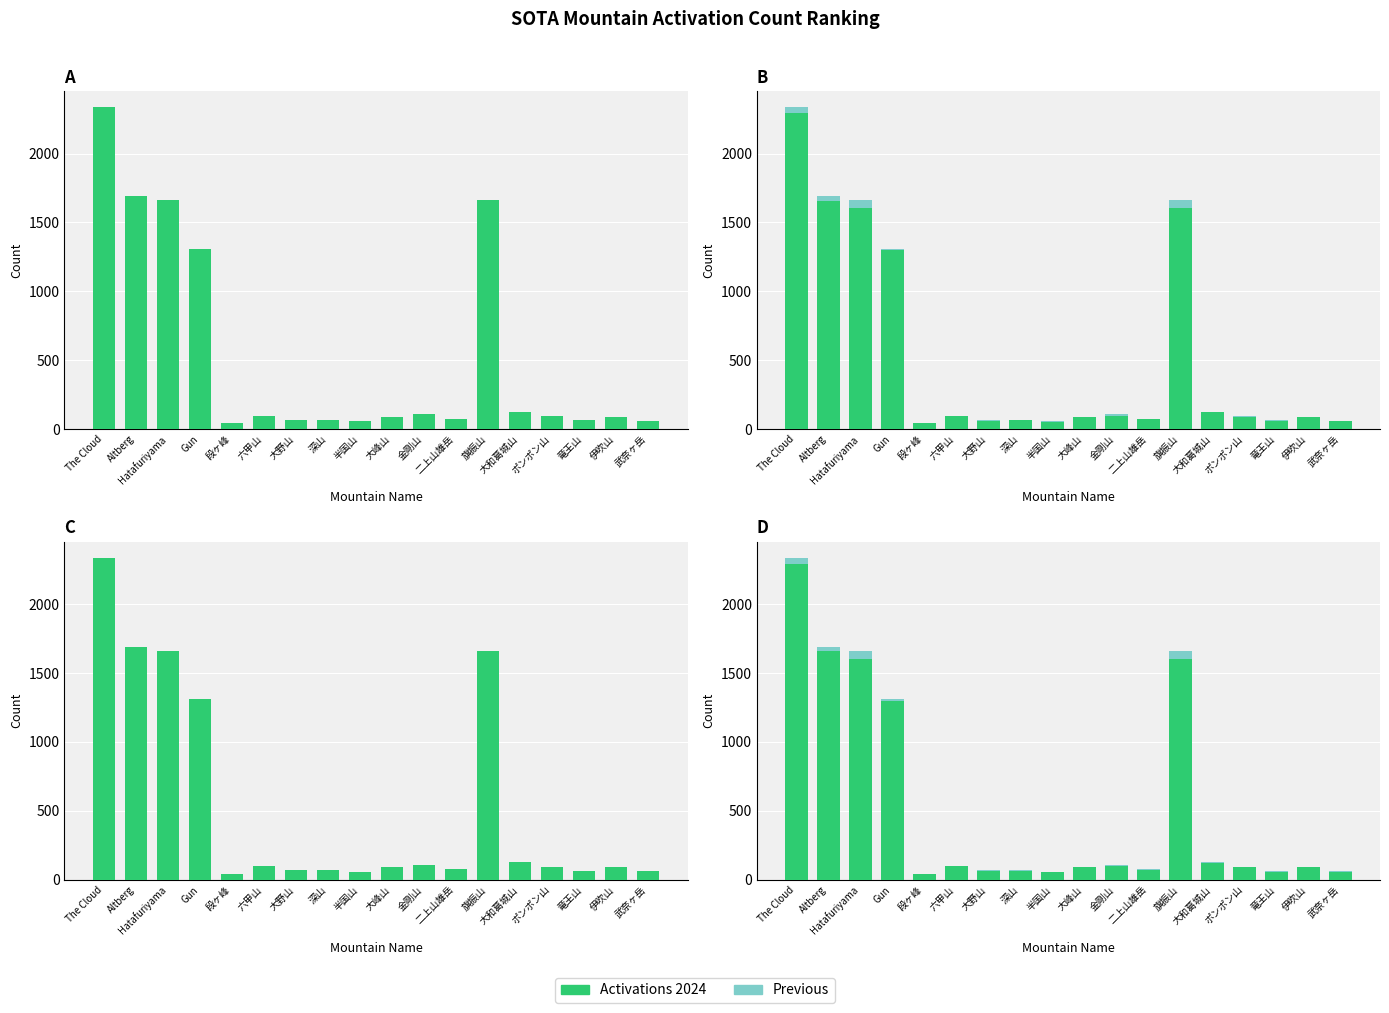

Between Gun and 二上山雄岳, which series saw the biggest shift?

Activations 2024